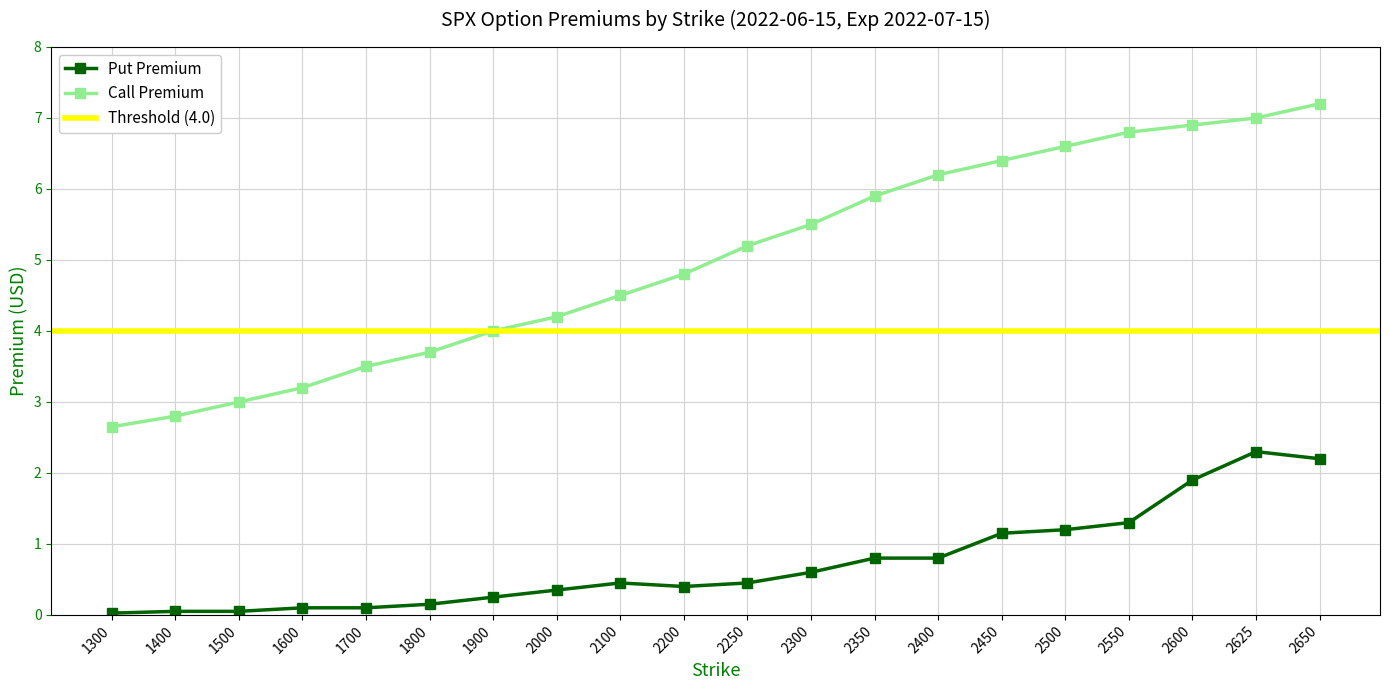

Is this an area chart (filled region under the line)?

No